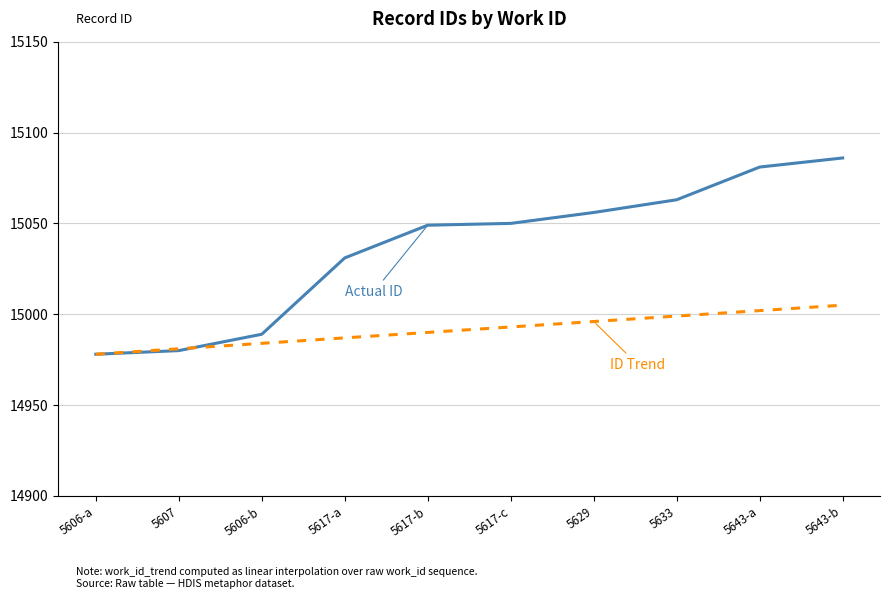

What is the total value across all series at 5606-a?

29956